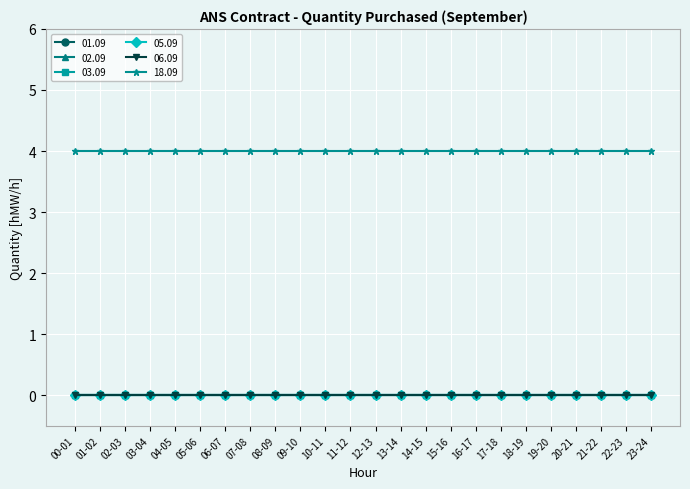

Is this an area chart (filled region under the line)?

No